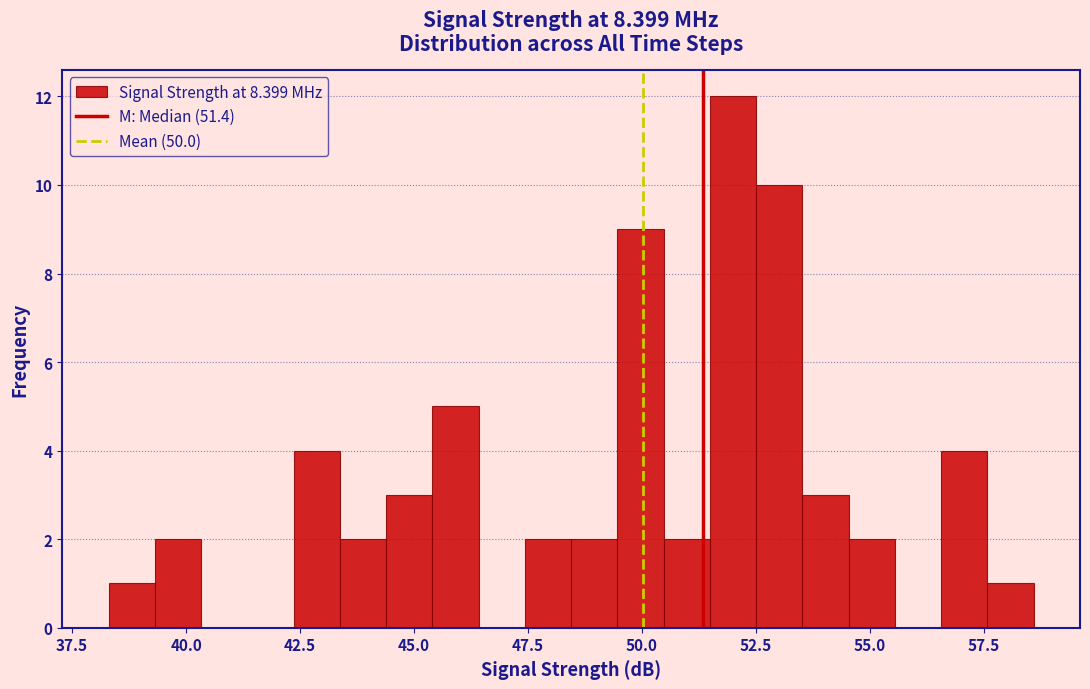

Read against the x-axis, roughly where is the centre of the tallest bar?

52.0